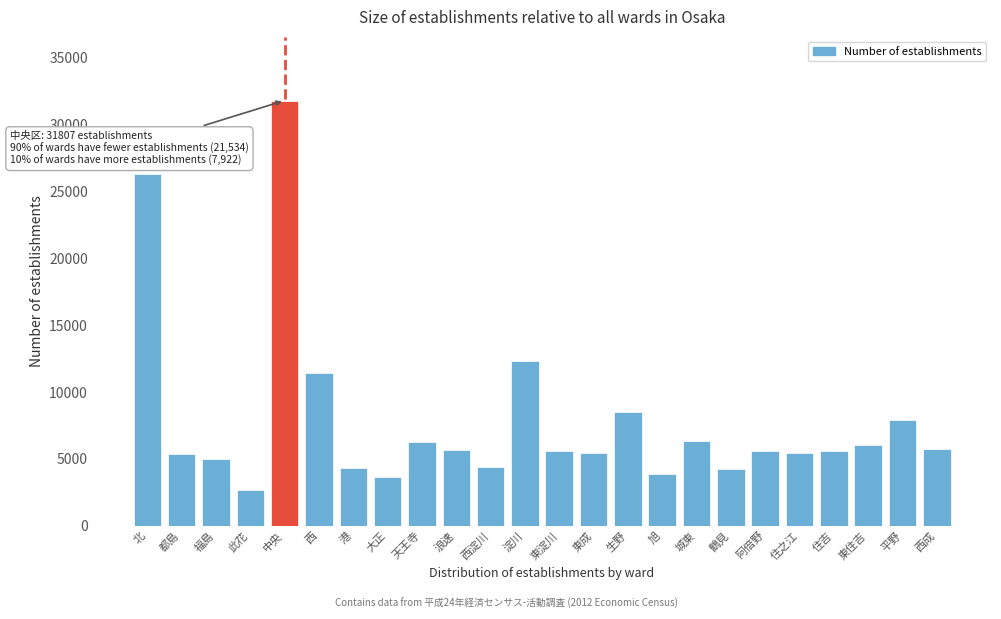

What is the sum of all values?

189234